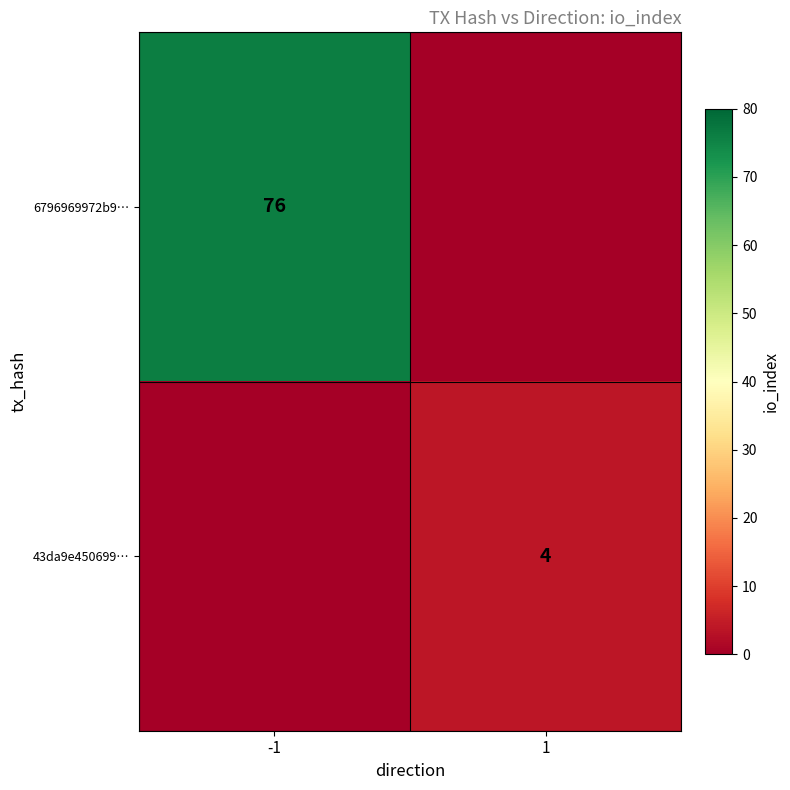

Is it true that 6796969972b9… equals 133 at -1?

False